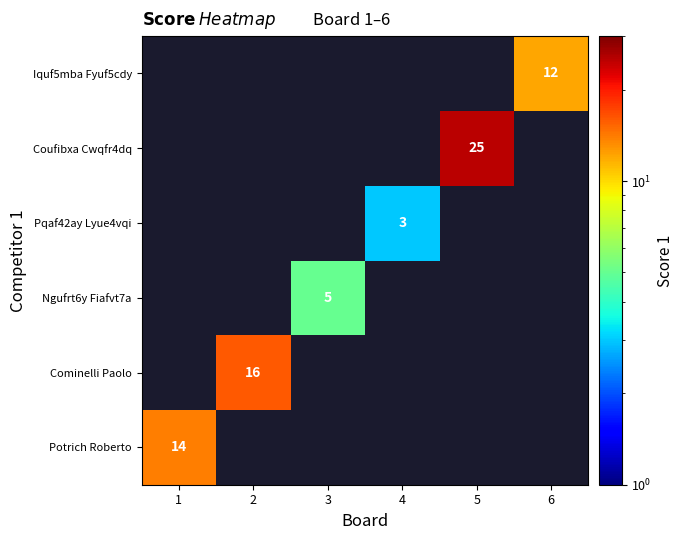

Is it true that Potrich Roberto equals 25 at 1?

False